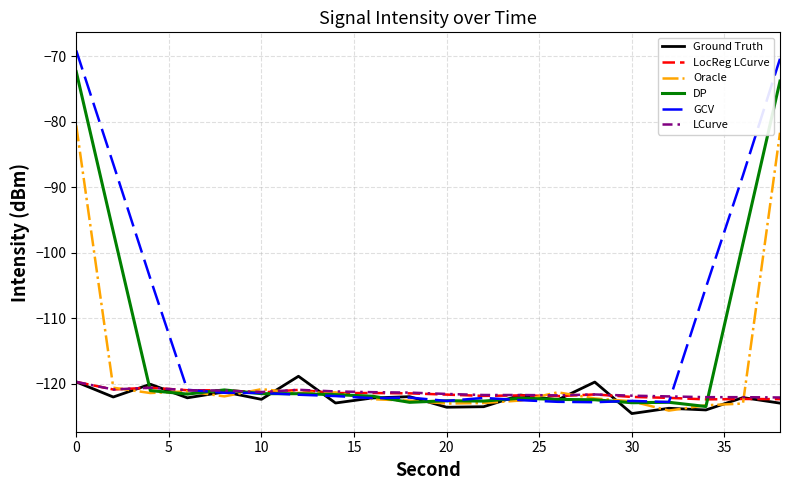

Which series has the widest spread of values?

GCV